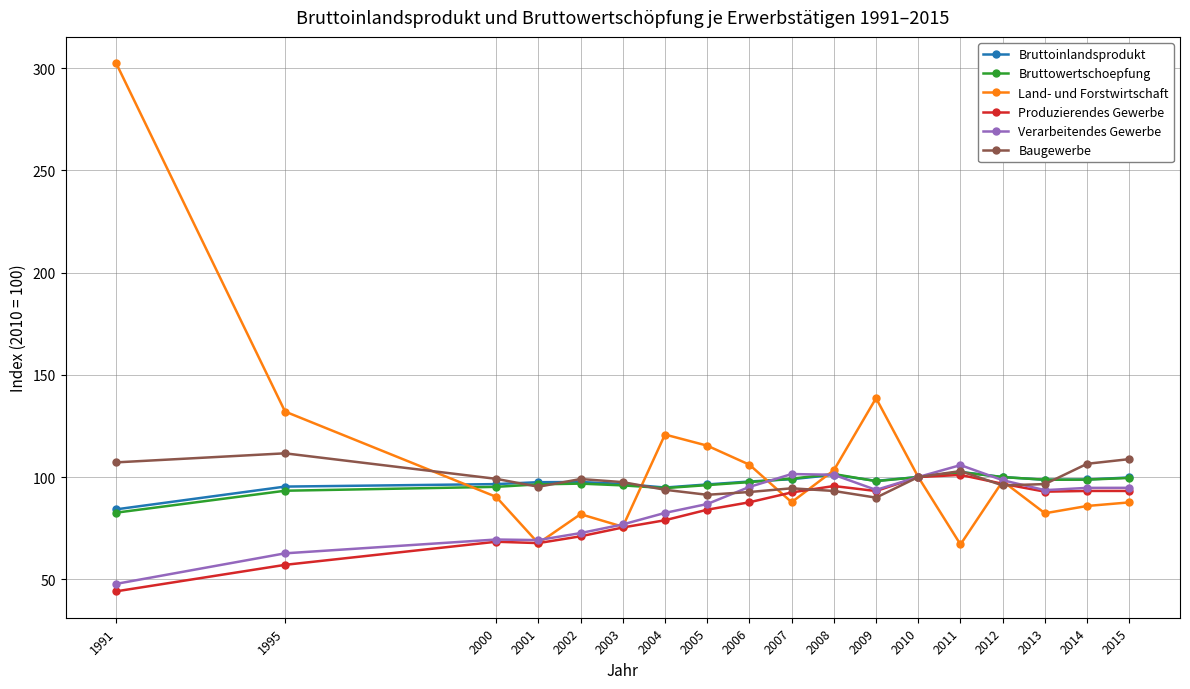

Which series has the largest range (max minus min)?

Land- und Forstwirtschaft